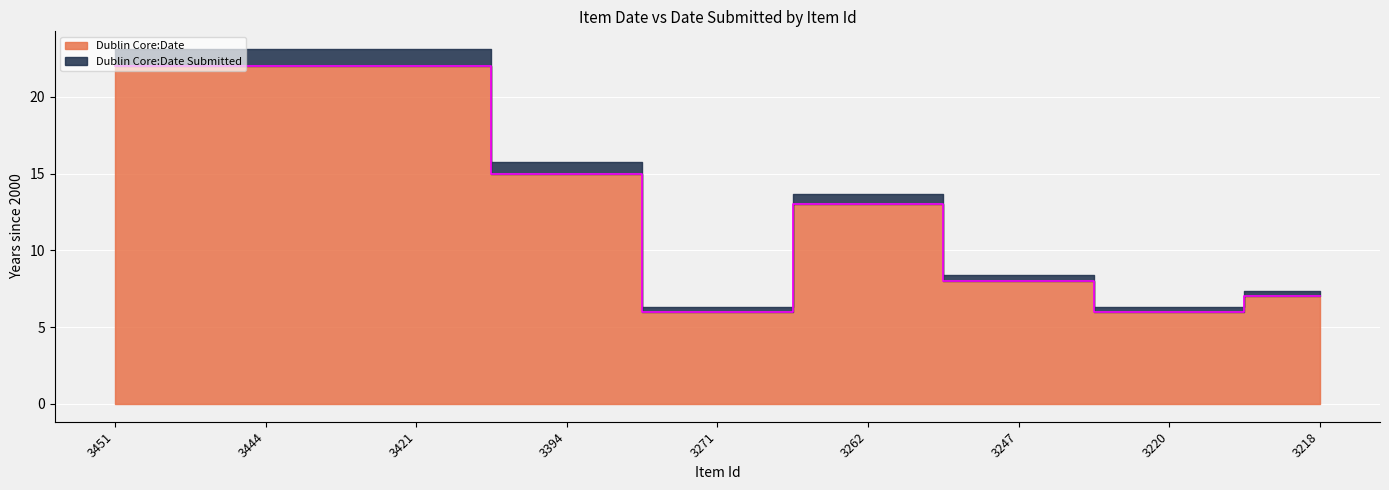

Which category has the highest value across all series?

3451